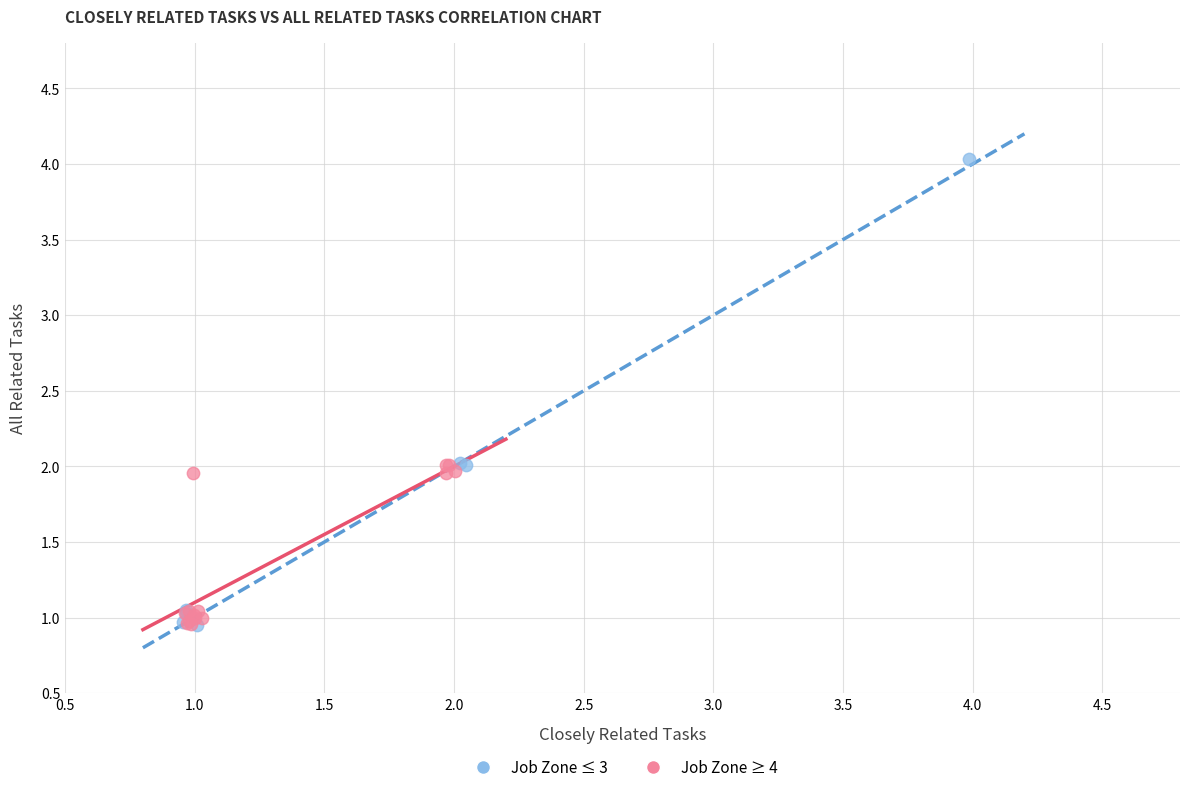

Which series contains the highest Y value?

Job Zone ≤ 3